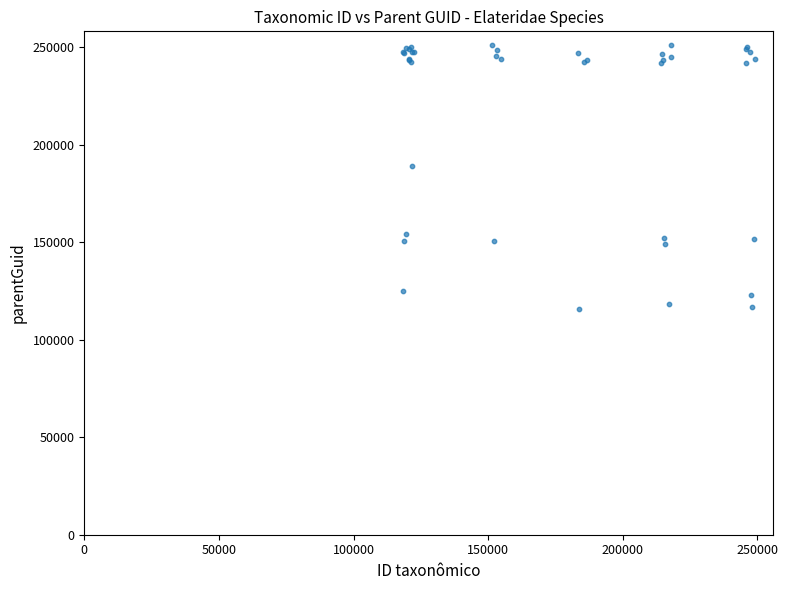

What Y value in the scatter plot is closest to 183730?

189373.3